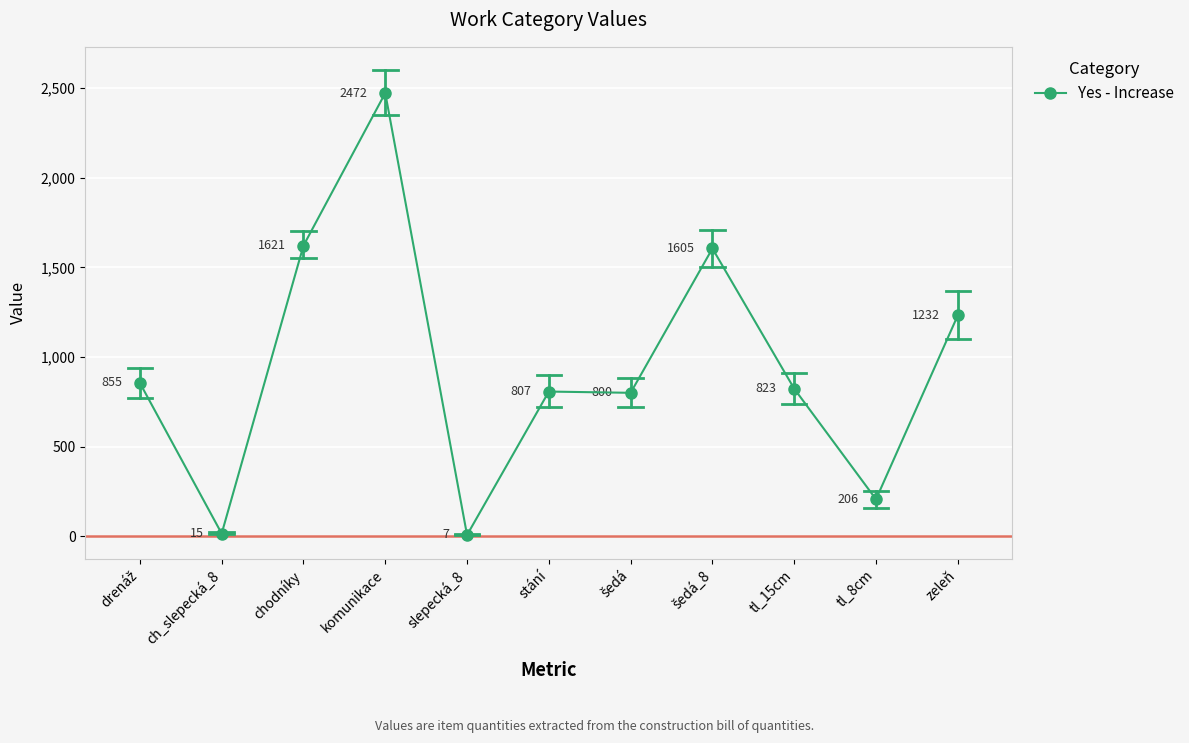

What is the smallest value displayed?

7